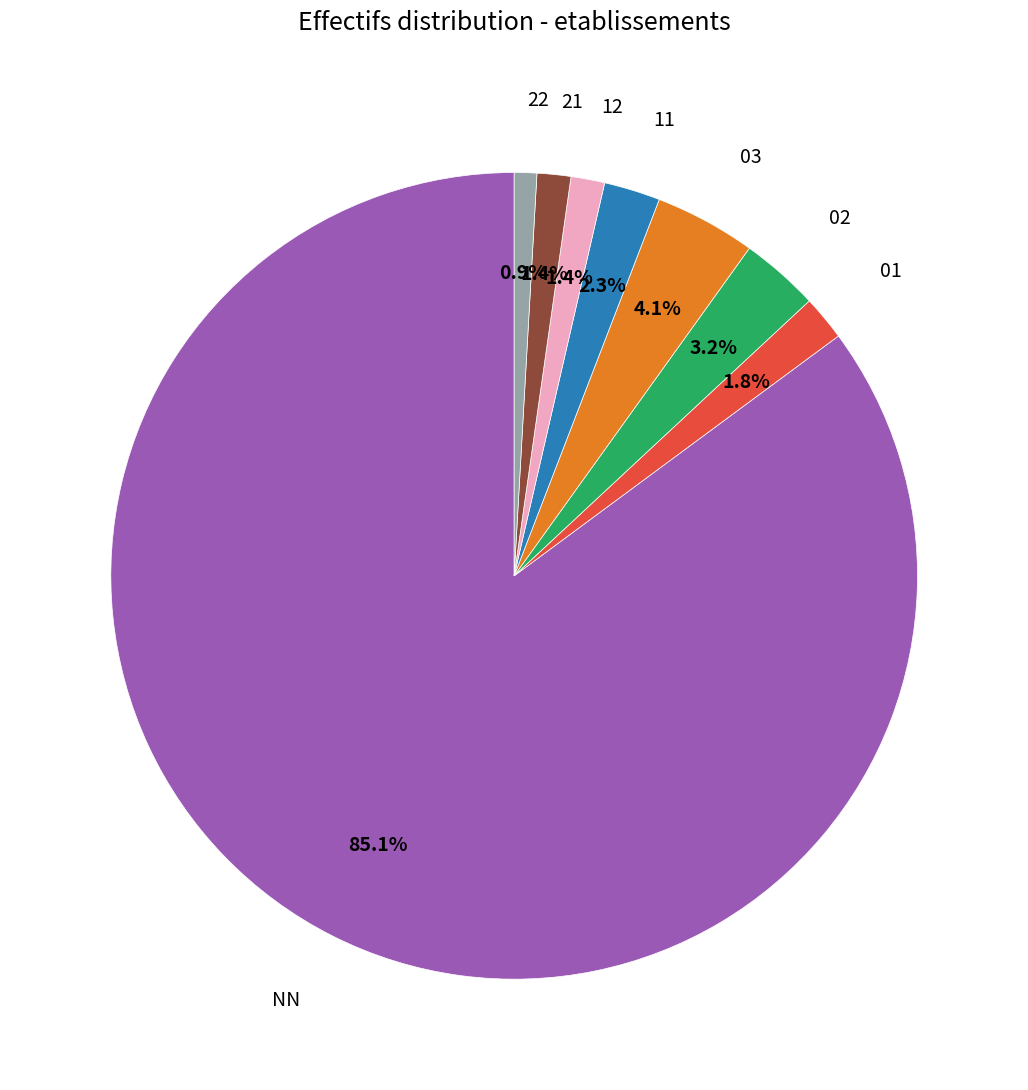

How many slices are in this pie chart?

8